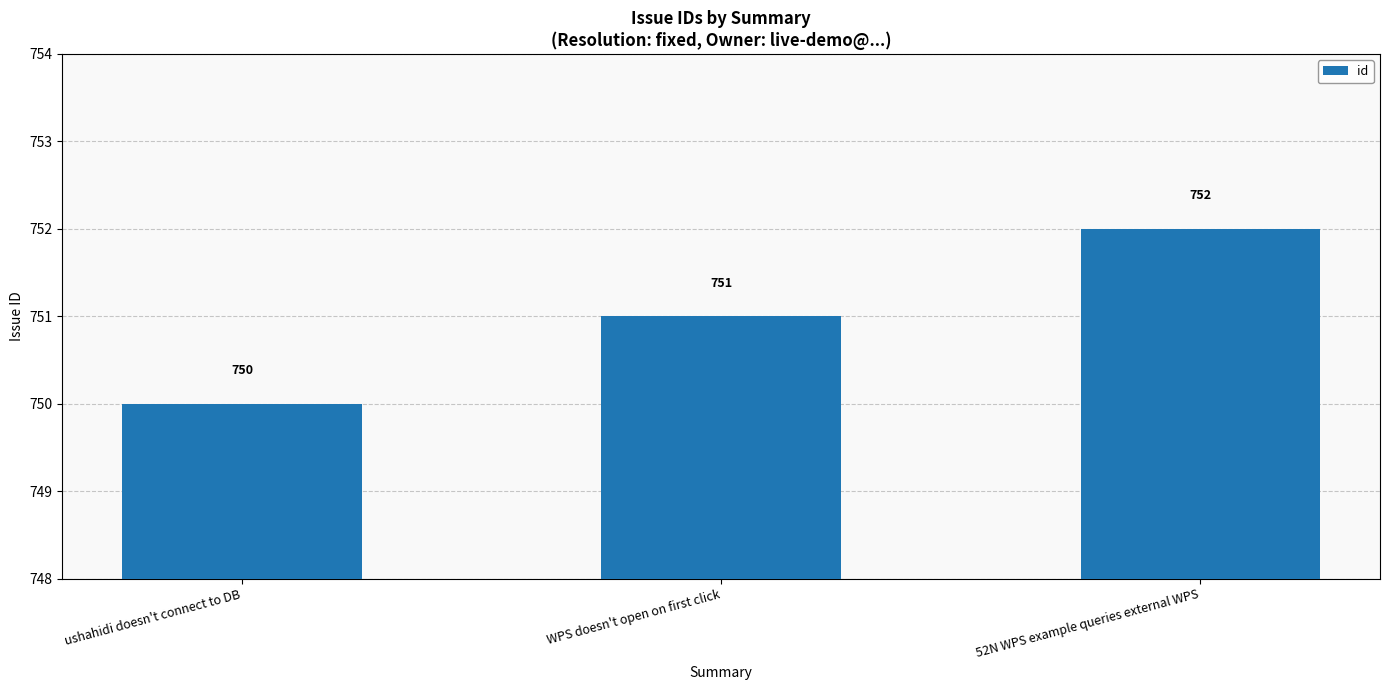

Where is the data nearest to the value 751?

WPS doesn't open on first click